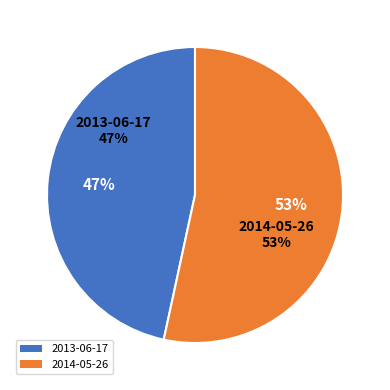

What is the total percentage of 2014-05-26 and 2013-06-17?

100.0%